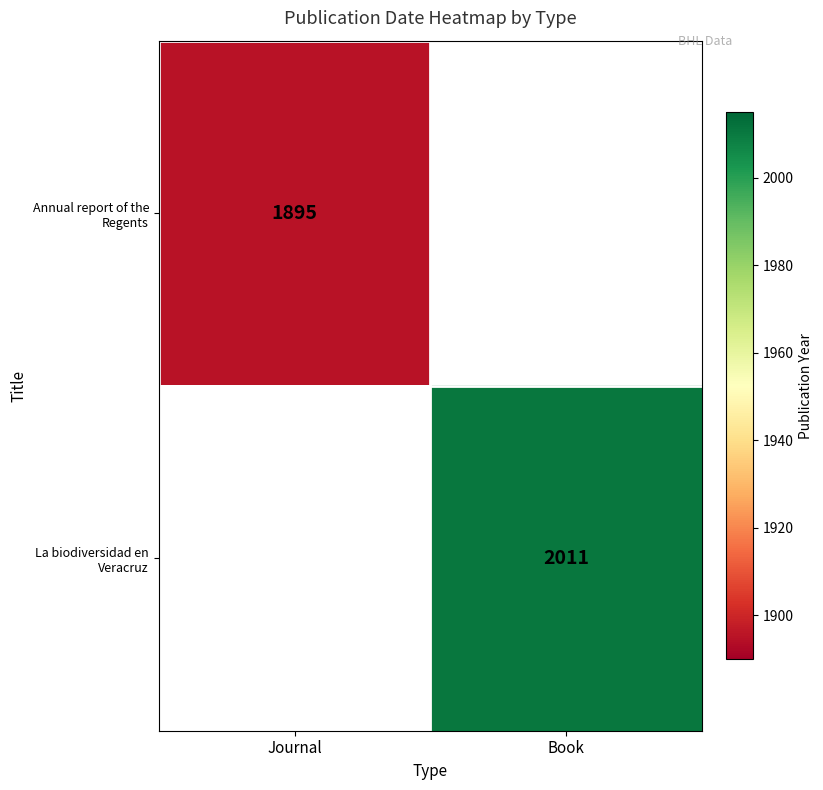

Is it true that Annual report of the Regents equals 1196 at Journal?

False